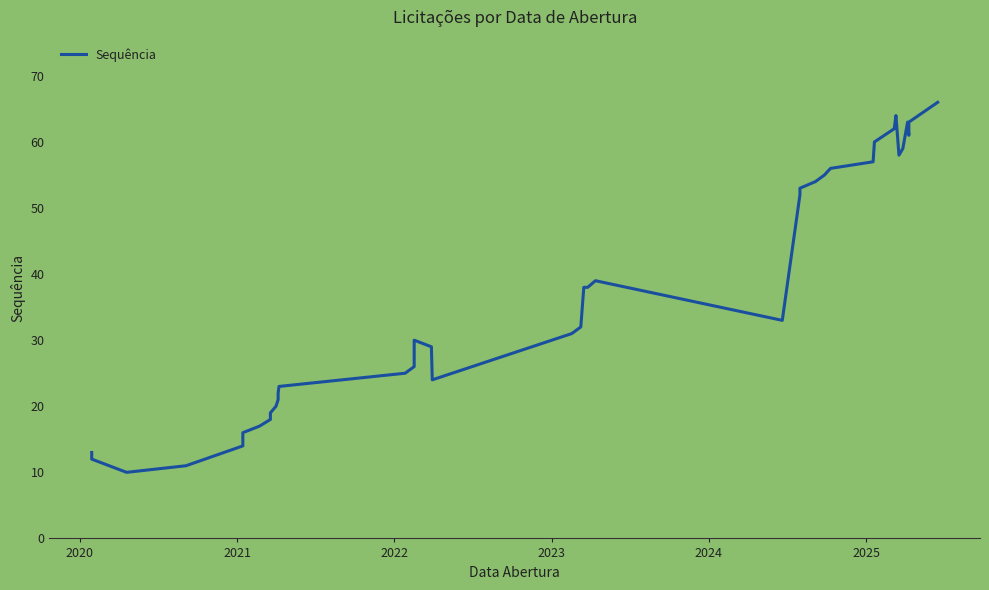

True or false: there are more than 2 points higher than both neighbors.

True